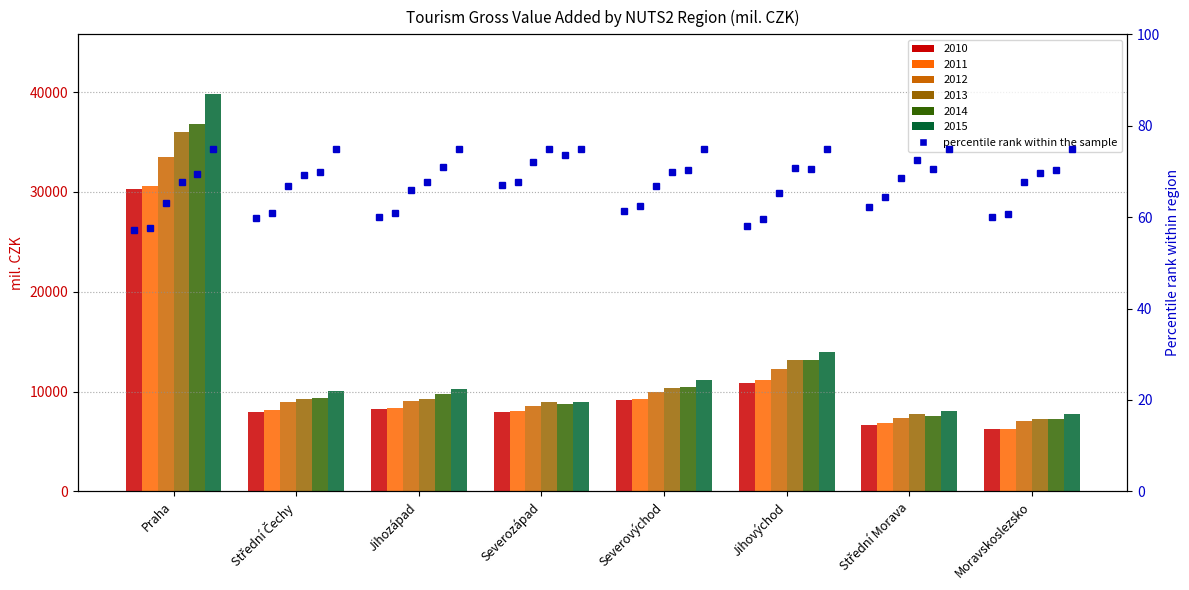

Which label corresponds to the smallest value in the chart?

Moravskoslezsko